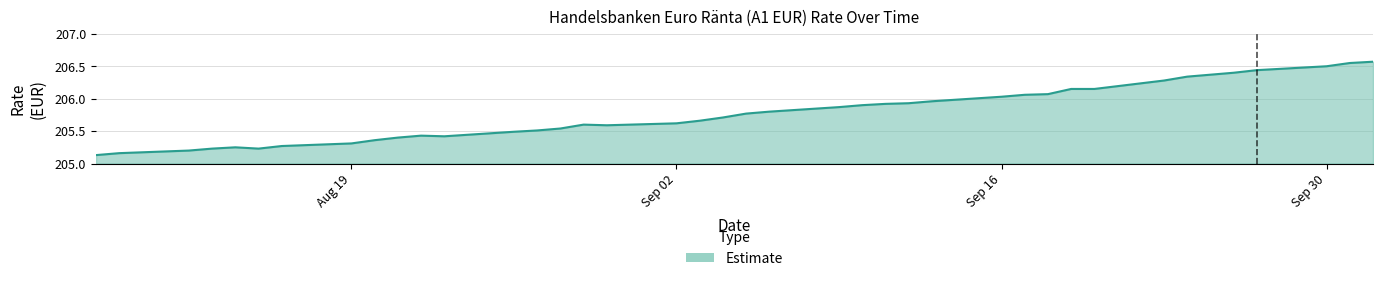

Does the chart display data point markers on the line(s)?

No